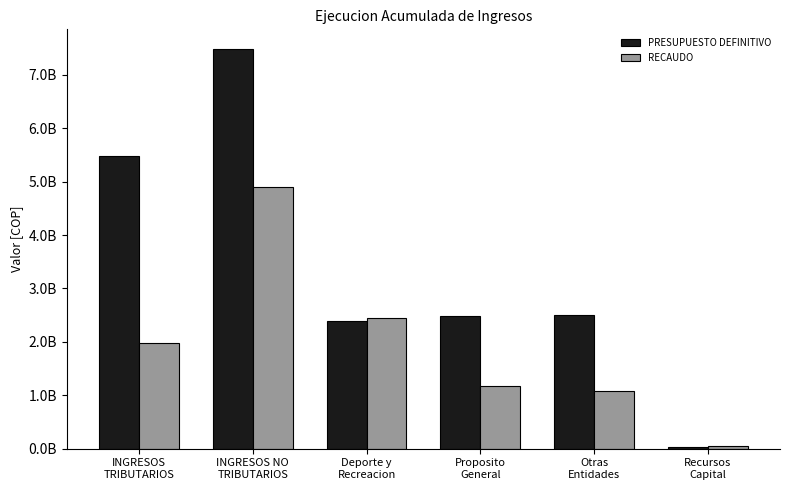

What is the highest value of the RECAUDO series?

4894231731